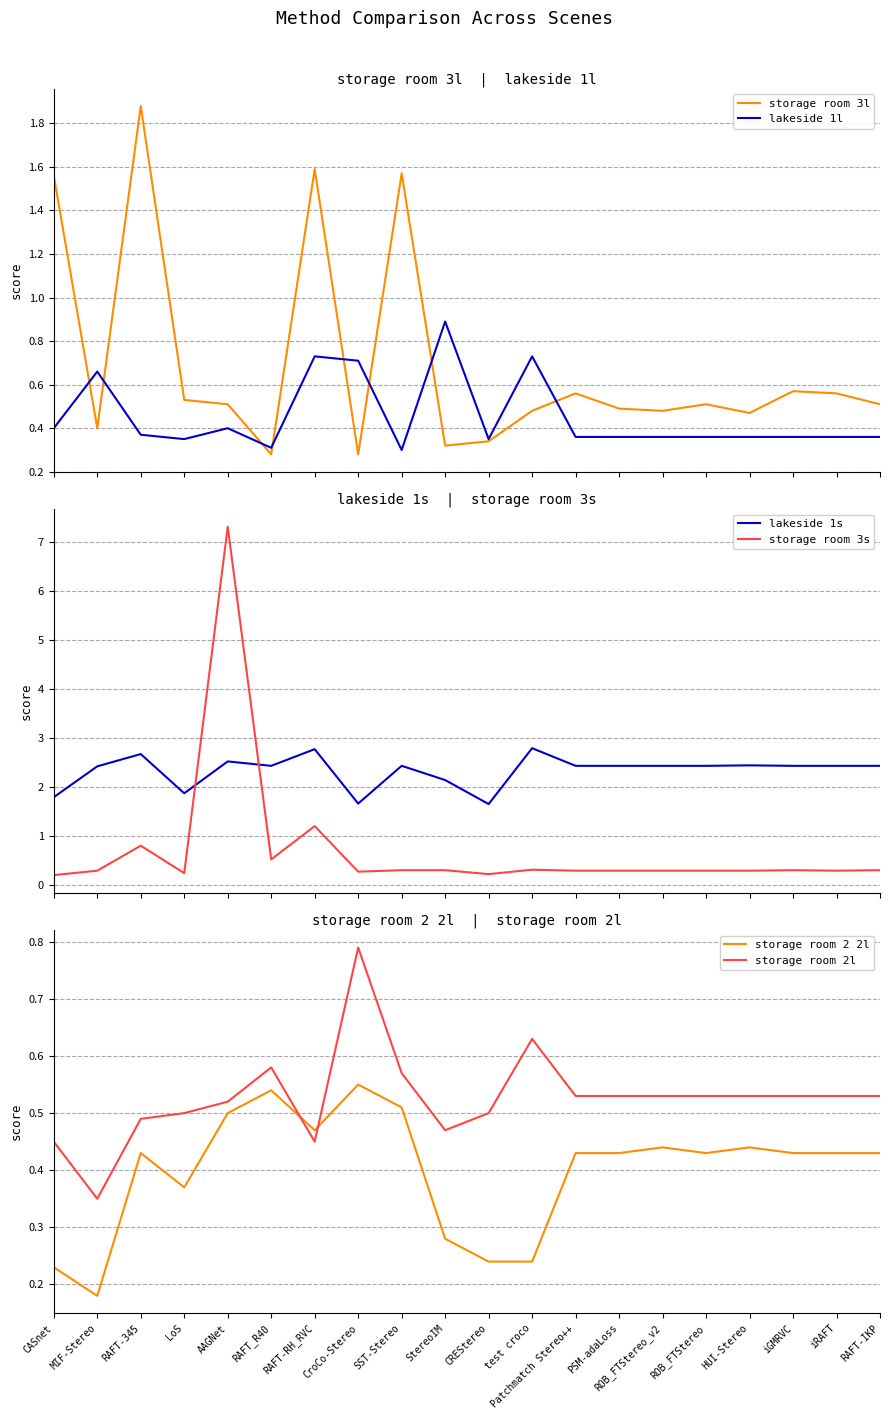

What is the difference between the second highest and minimum values in the storage room 2l series?

0.3